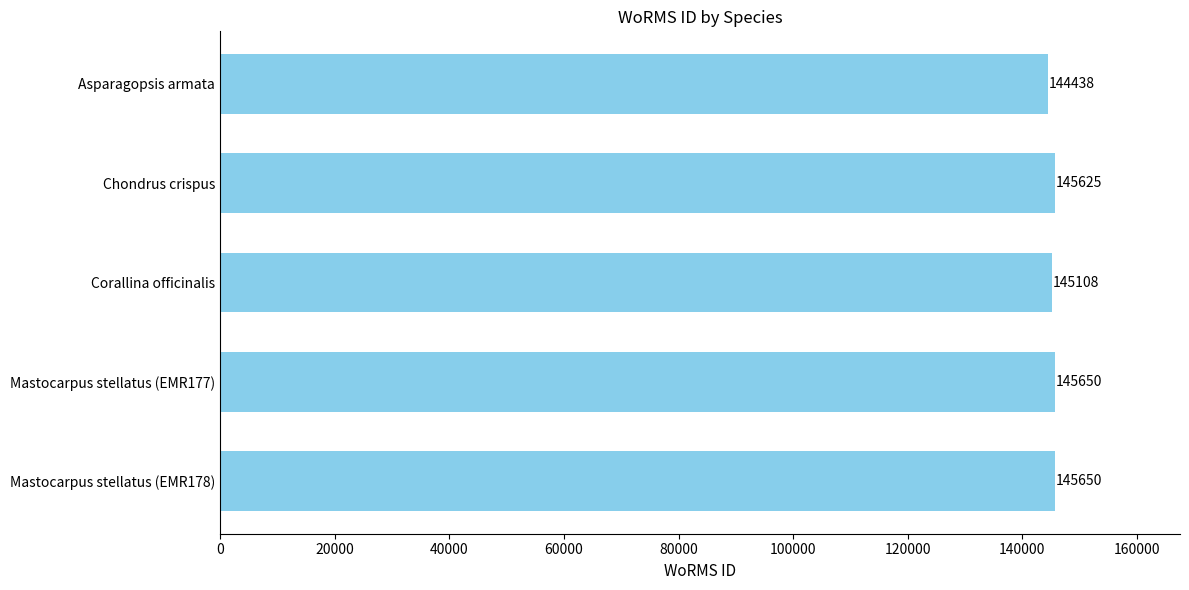

What is the average value?

145294